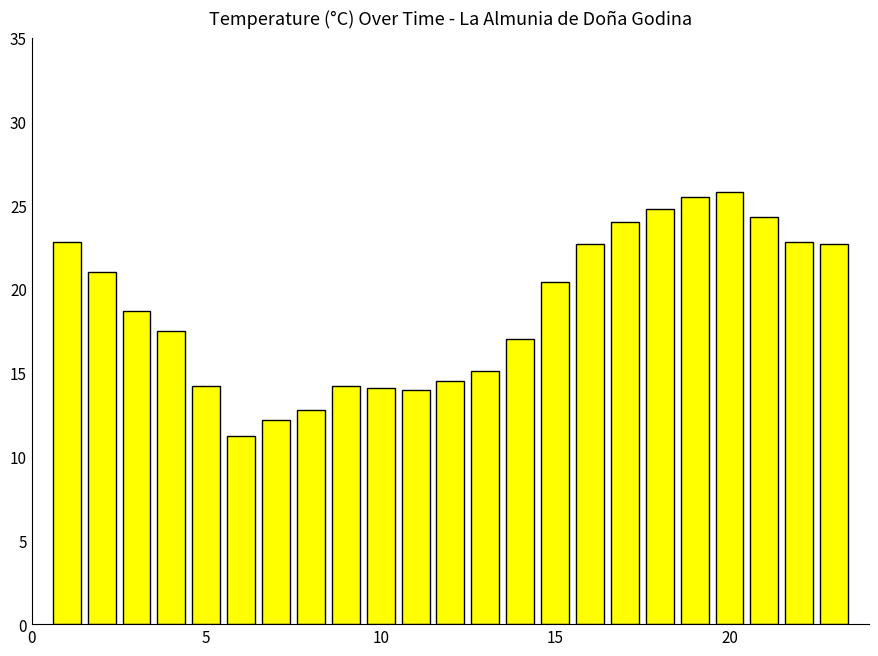

What is the greatest value displayed?

25.8